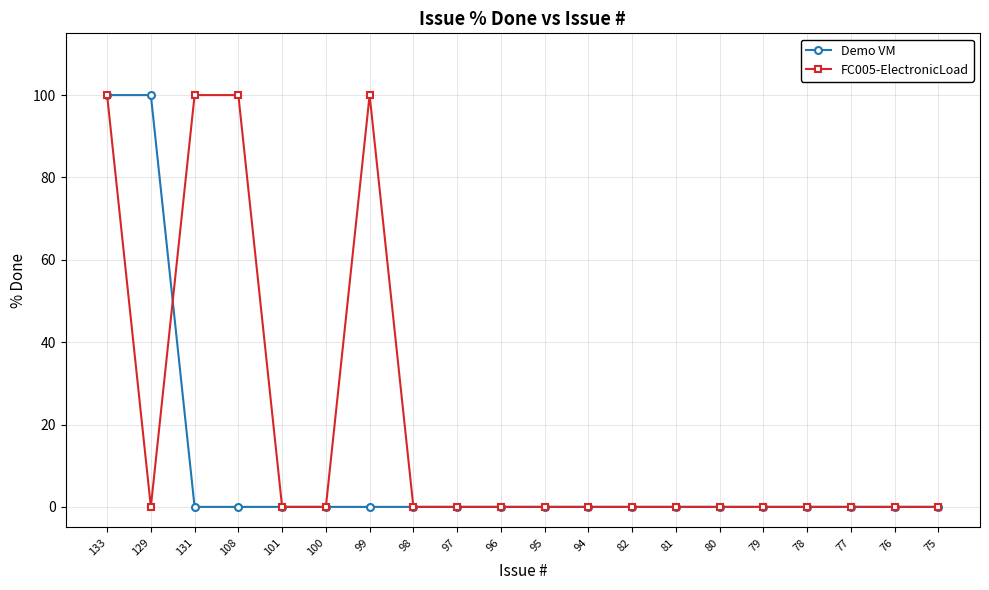

Does the chart have visible grid lines?

Yes